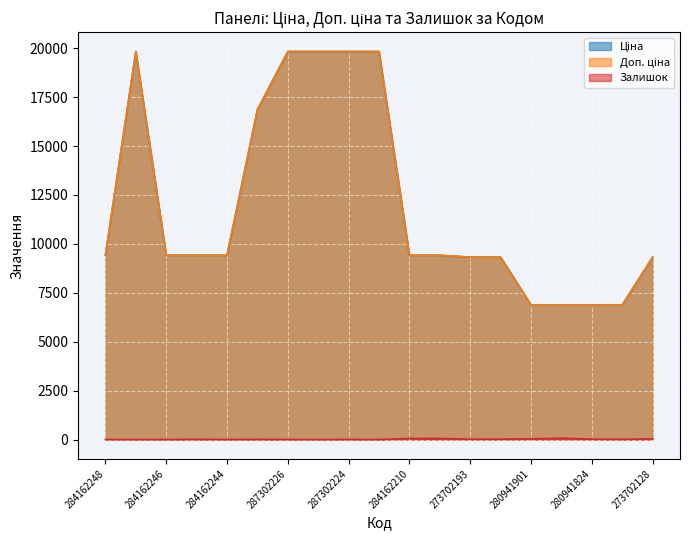

True or false: Ціна and Залишок cross at least once.

False